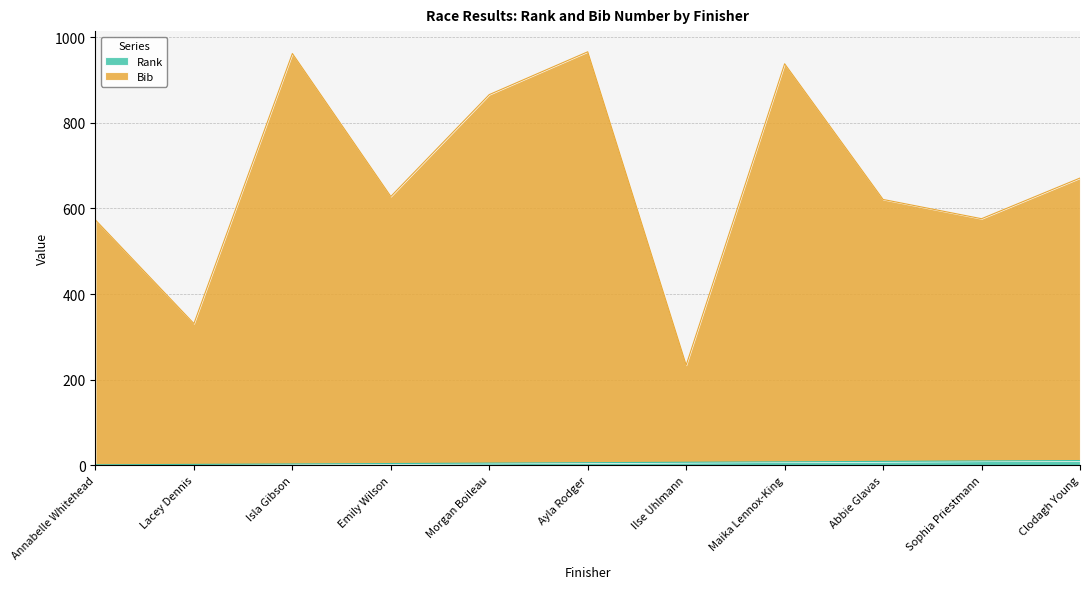

What is the sum of the Bib values at Annabelle Whitehead and Maika Lennox-King?

1511